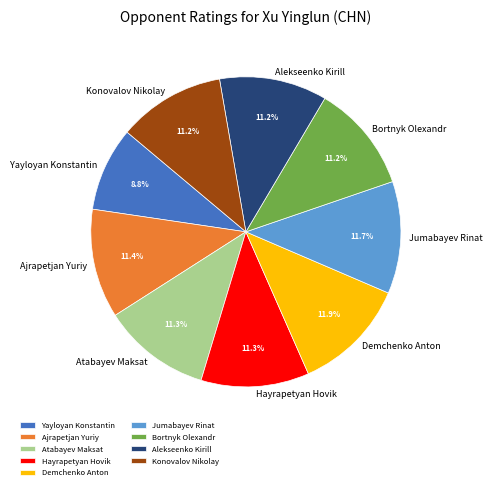

What is the ratio of the value at Demchenko Anton to the value at Hayrapetyan Hovik?

1.1